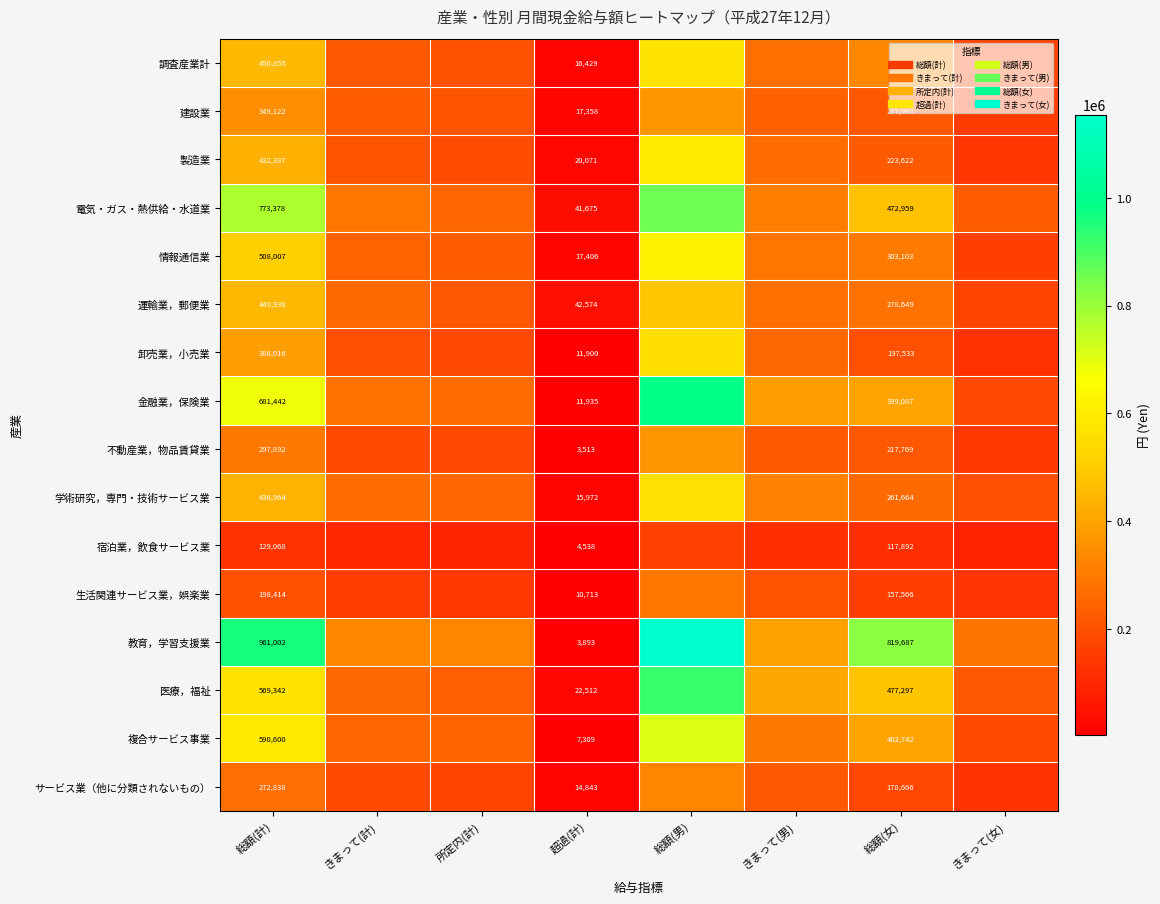

Which has a higher value, きまって(男) or 総額(女)?

総額(女)